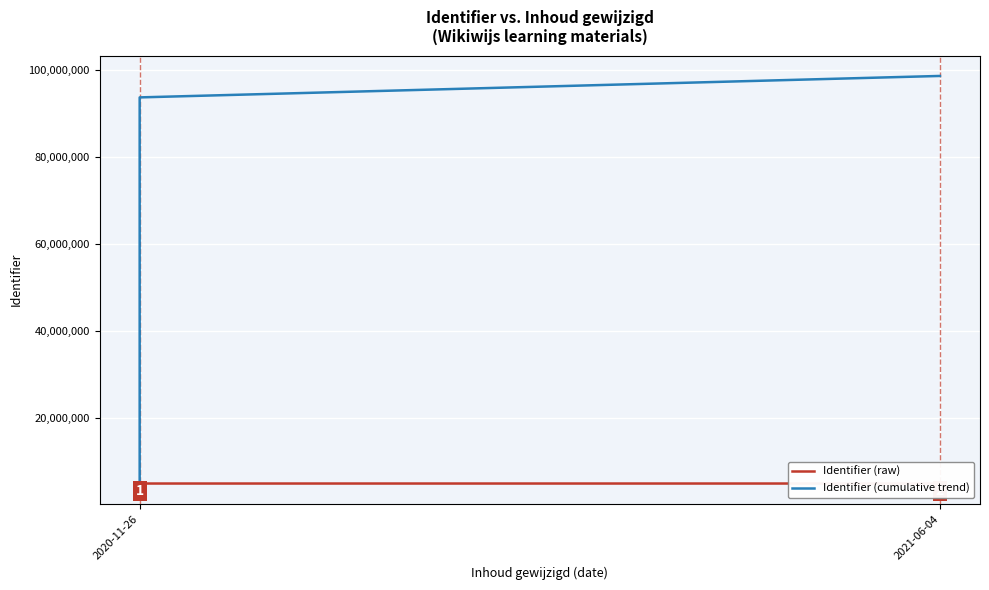

How many data points in Identifier (cumulative trend) are above 54249543?

9